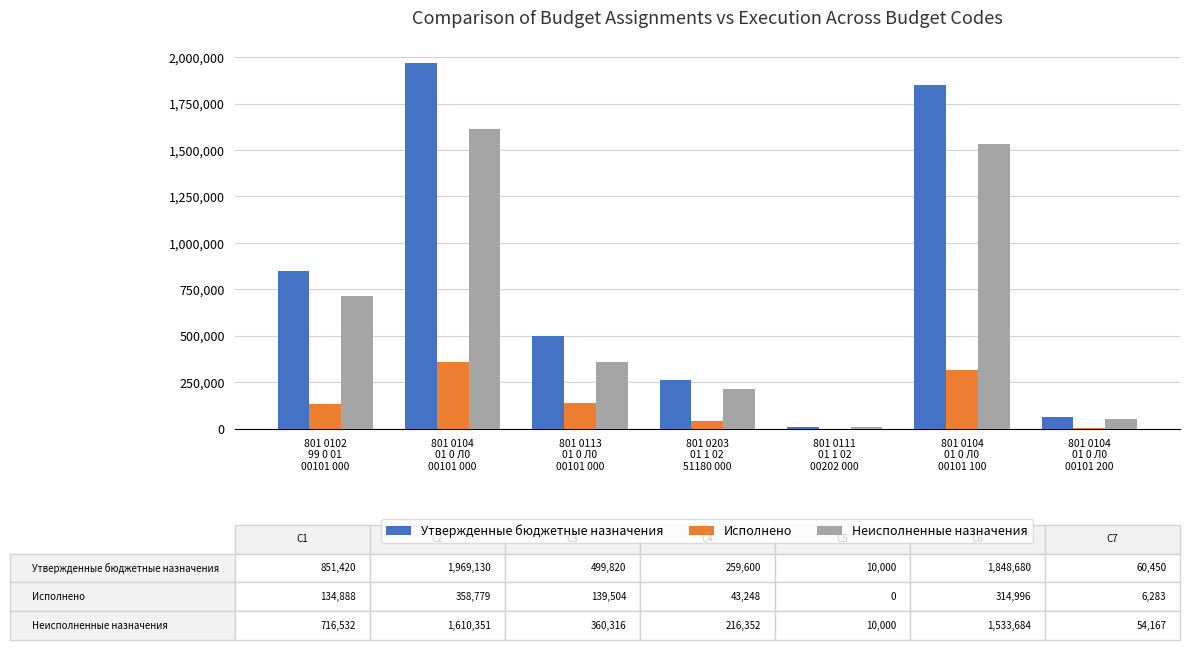

What is the sum of all Утвержденные бюджетные назначения values?

5499100.0